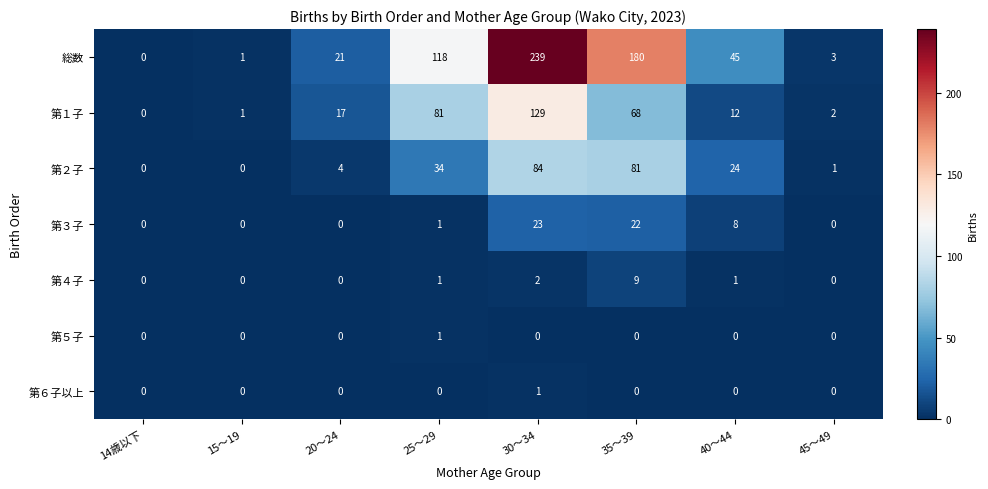

Rank the categories by 総数 value from lowest to highest.

14歳以下, 15～19, 45～49, 20～24, 40～44, 25～29, 35～39, 30～34